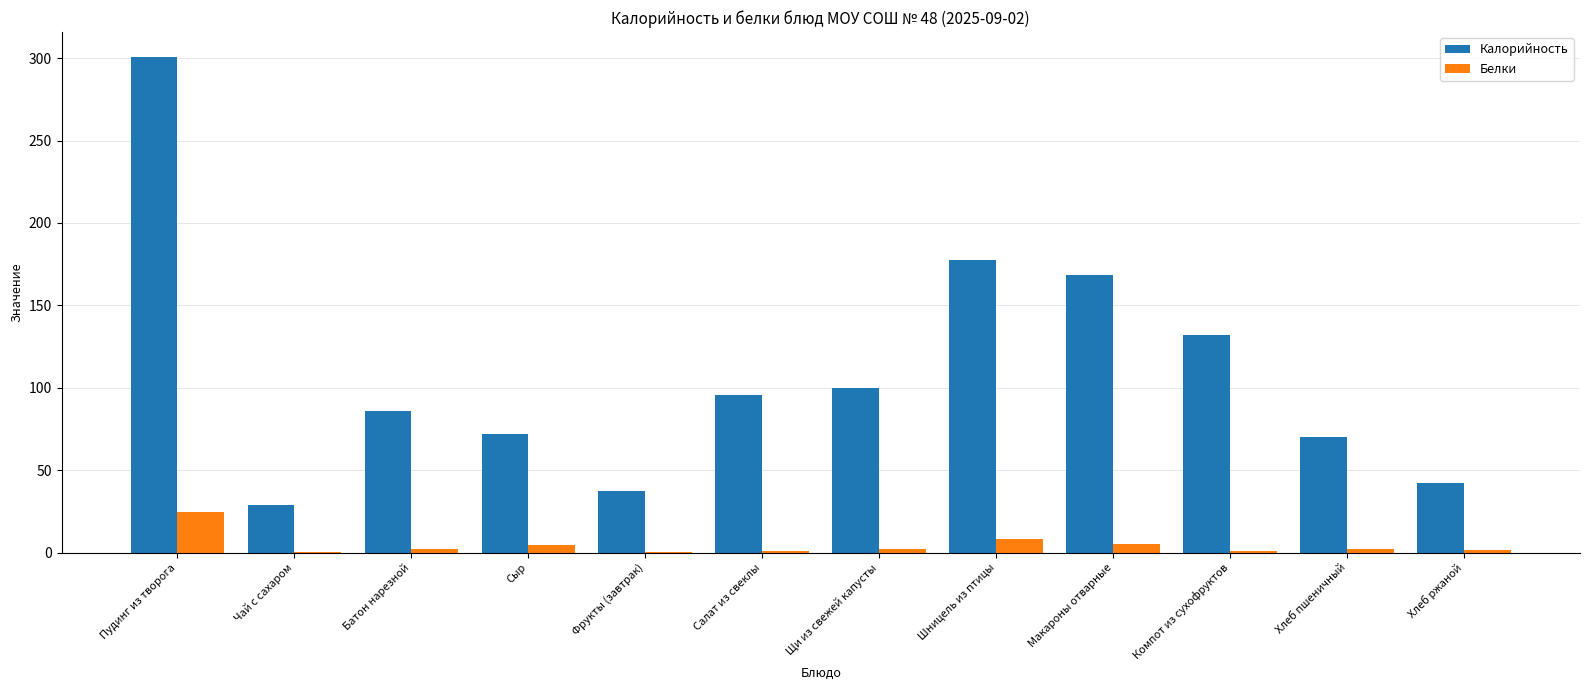

What is the sum of all Белки values?

53.4